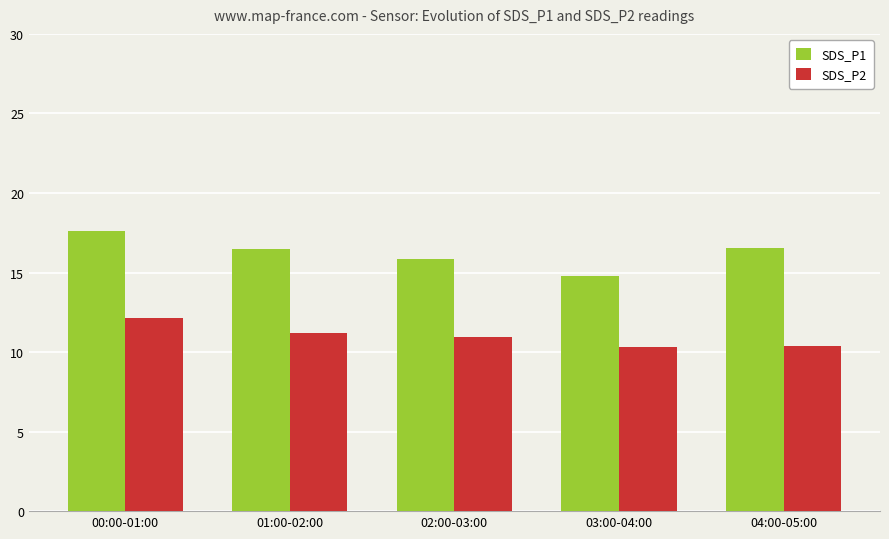

Which series changed the most between 01:00-02:00 and 03:00-04:00?

SDS_P1